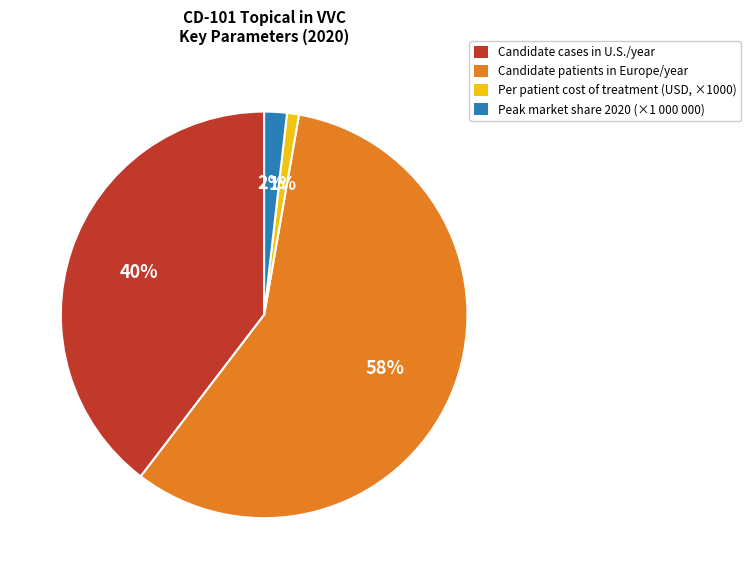

Between Candidate patients in Europe/year and Candidate cases in U.S./year, which is larger?

Candidate patients in Europe/year